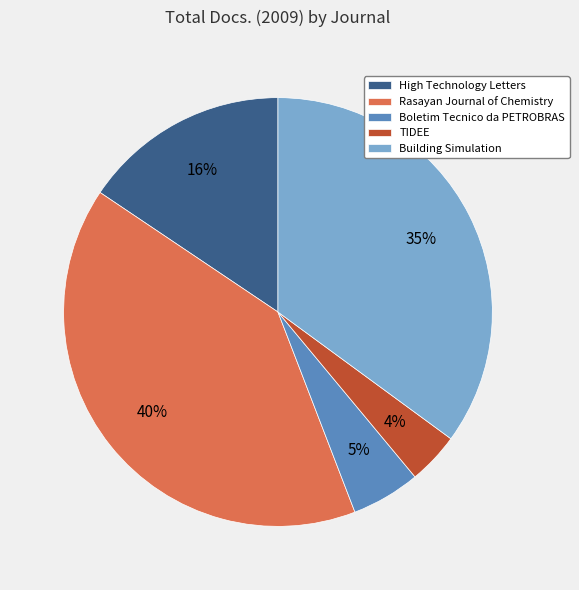

How many segments does this pie chart have?

5